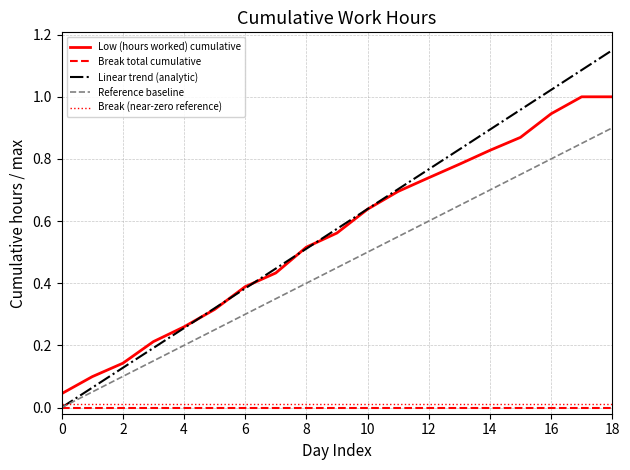

Which series has the largest range (max minus min)?

Linear trend (analytic)